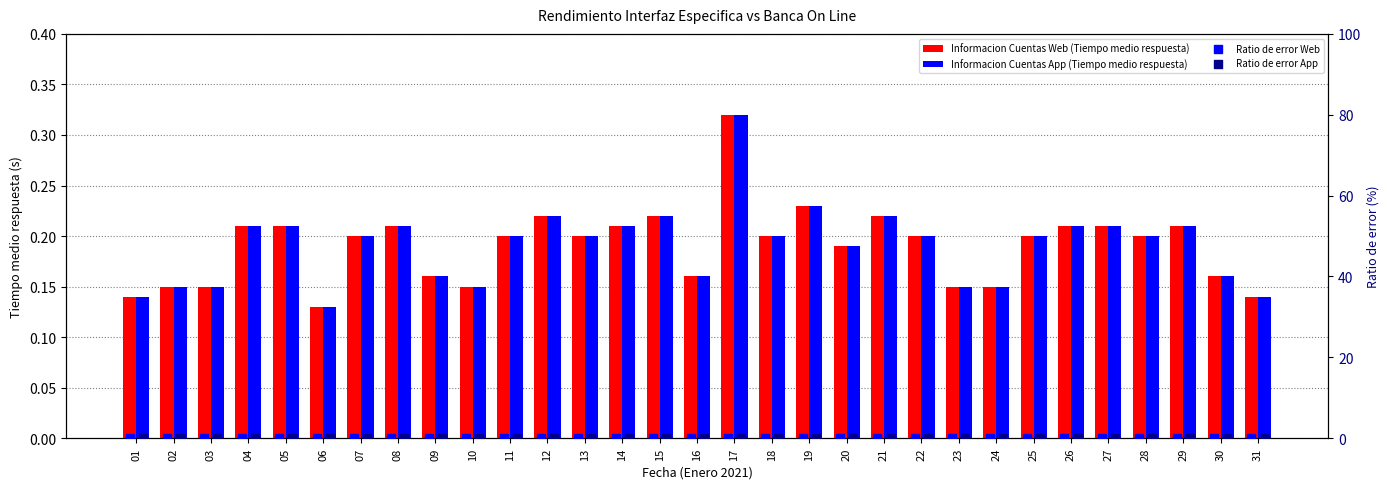

At how many categories does at least one series exceed 0?

31